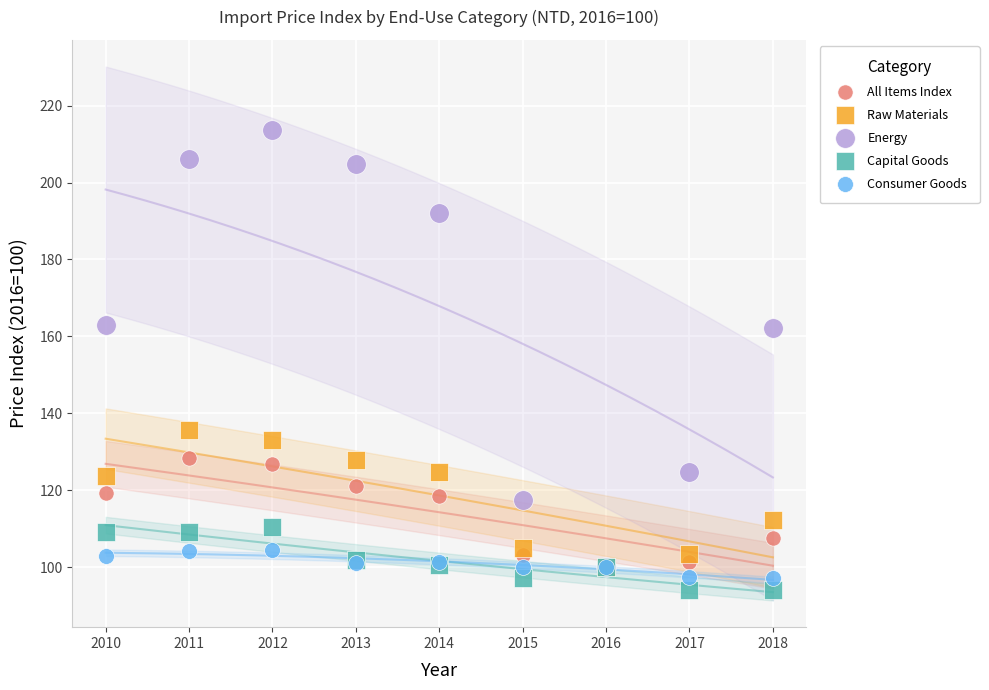

What are all the series names shown in the legend?

All Items Index, Raw Materials, Energy, Capital Goods, Consumer Goods